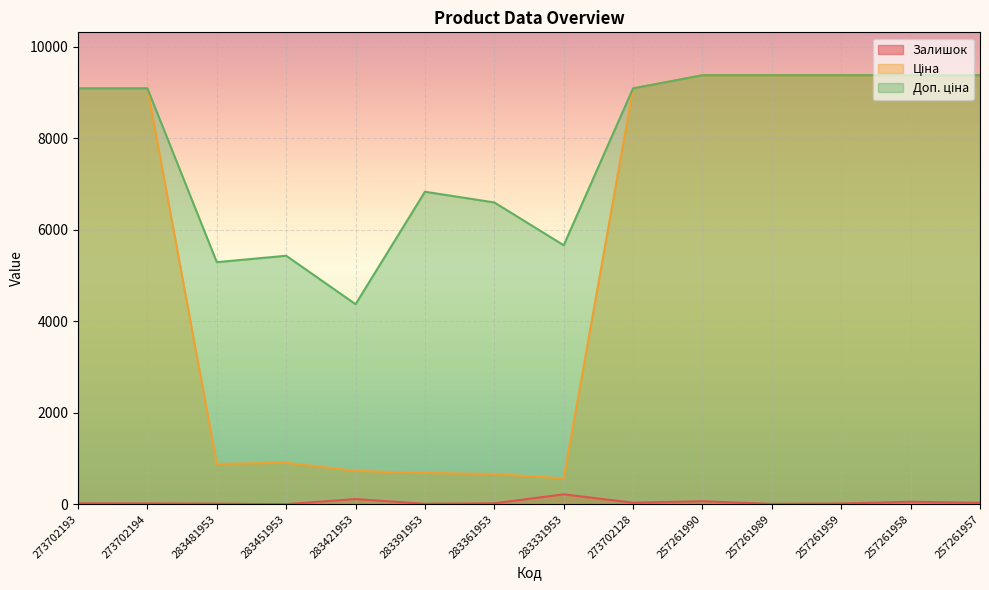

What is the value of the Залишок point at the 7th from the left?

21.0